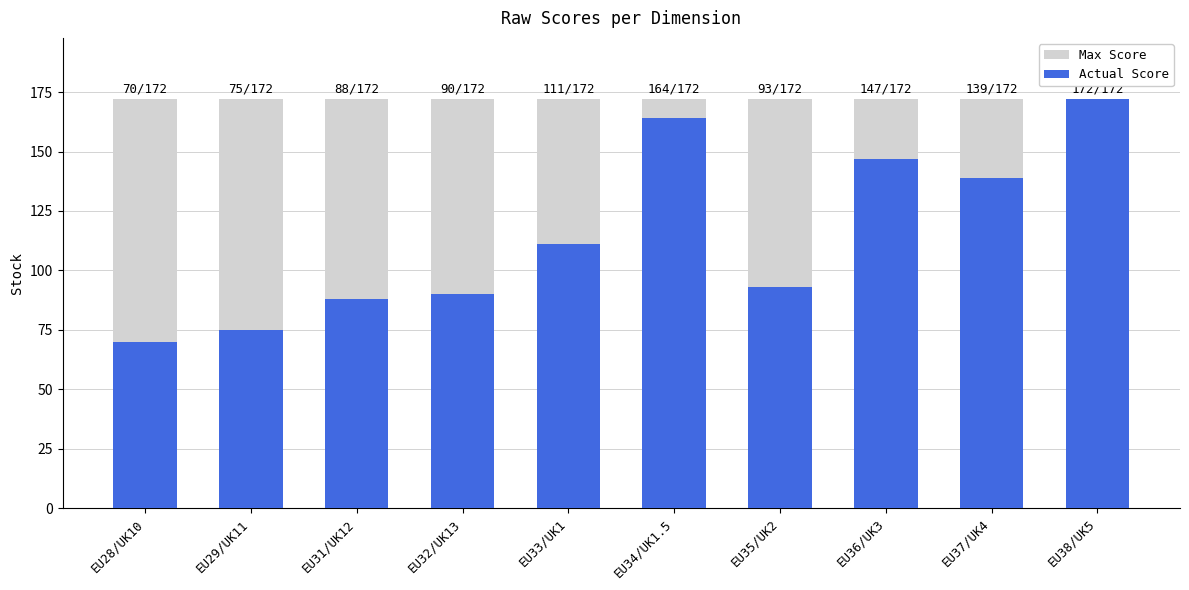

Which series has the largest total across all categories?

Max Score